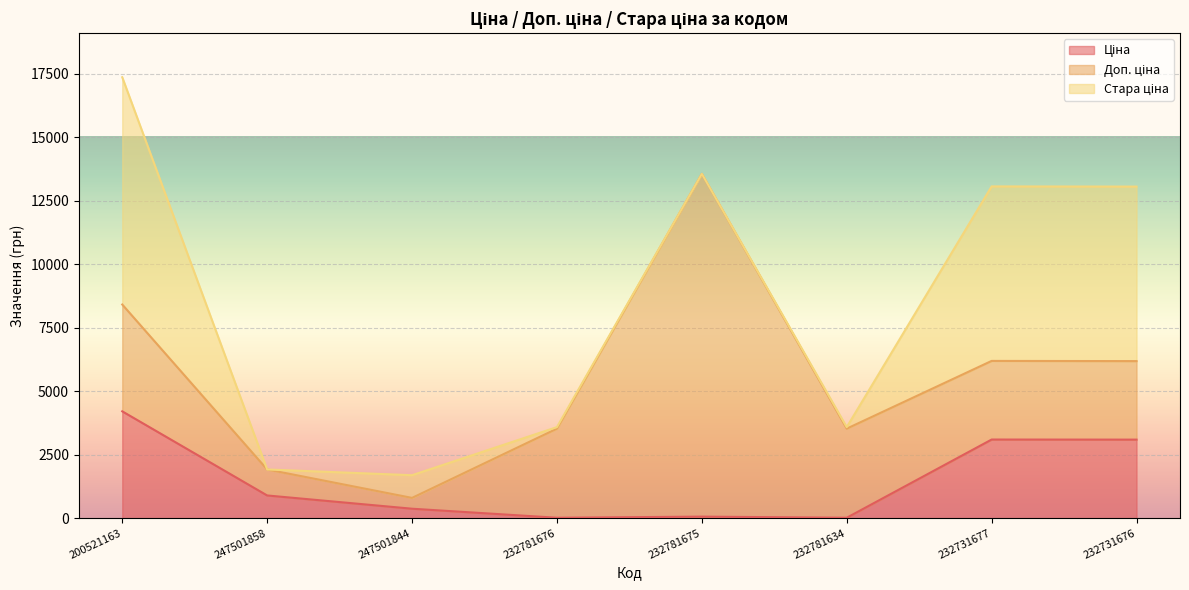

What is the label of the 7th point from the right?

247501858